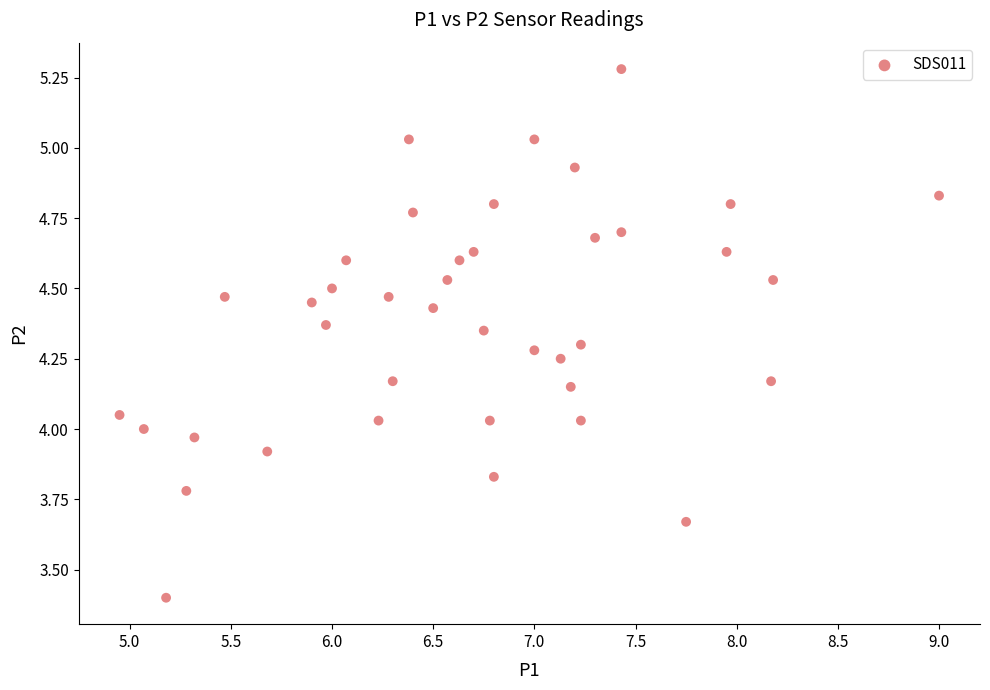

What is the range of Y values (max minus min)?

1.9